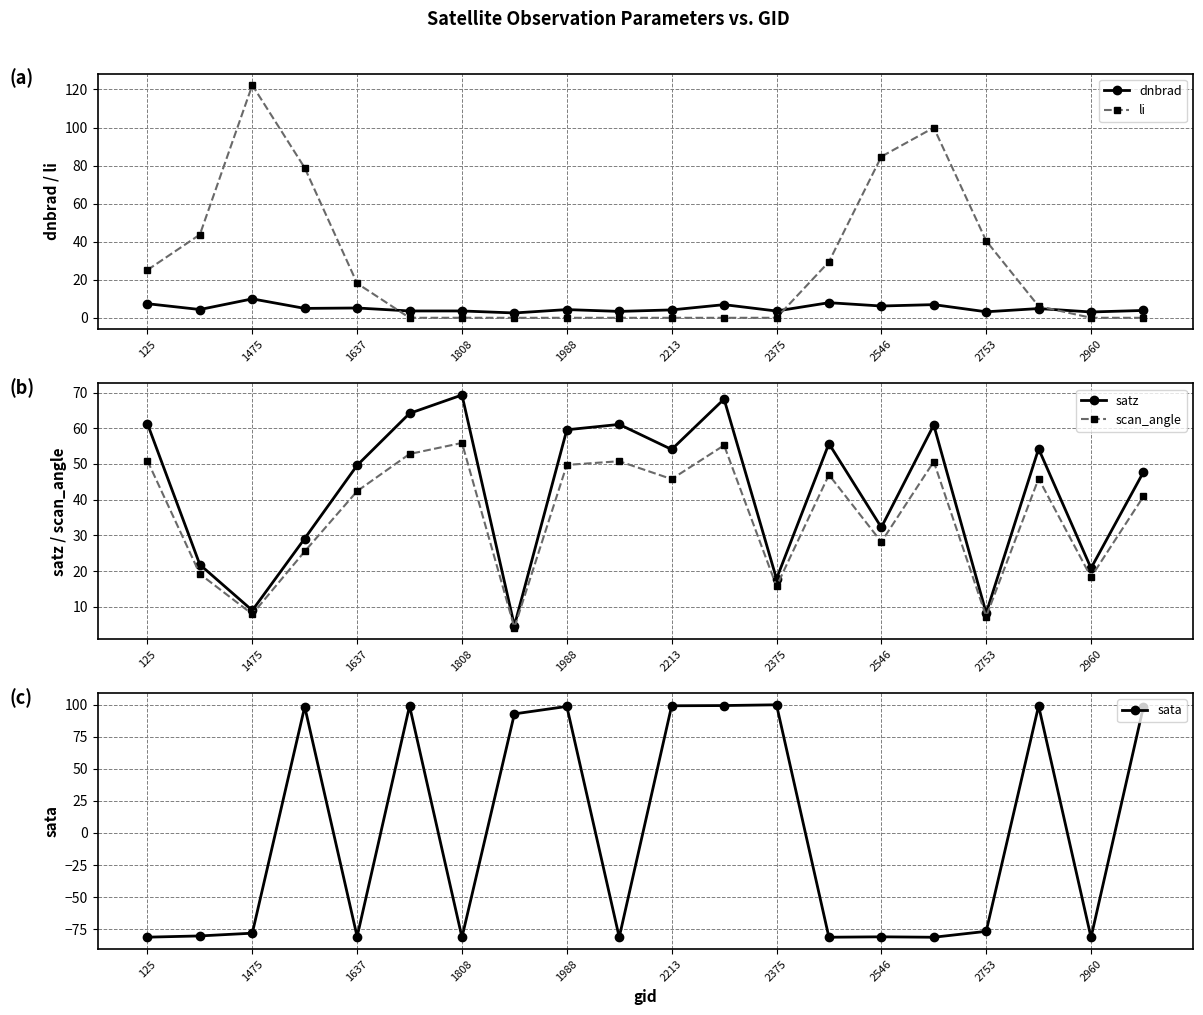

Is it true that dnbrad equals 11.5 at 125?

False